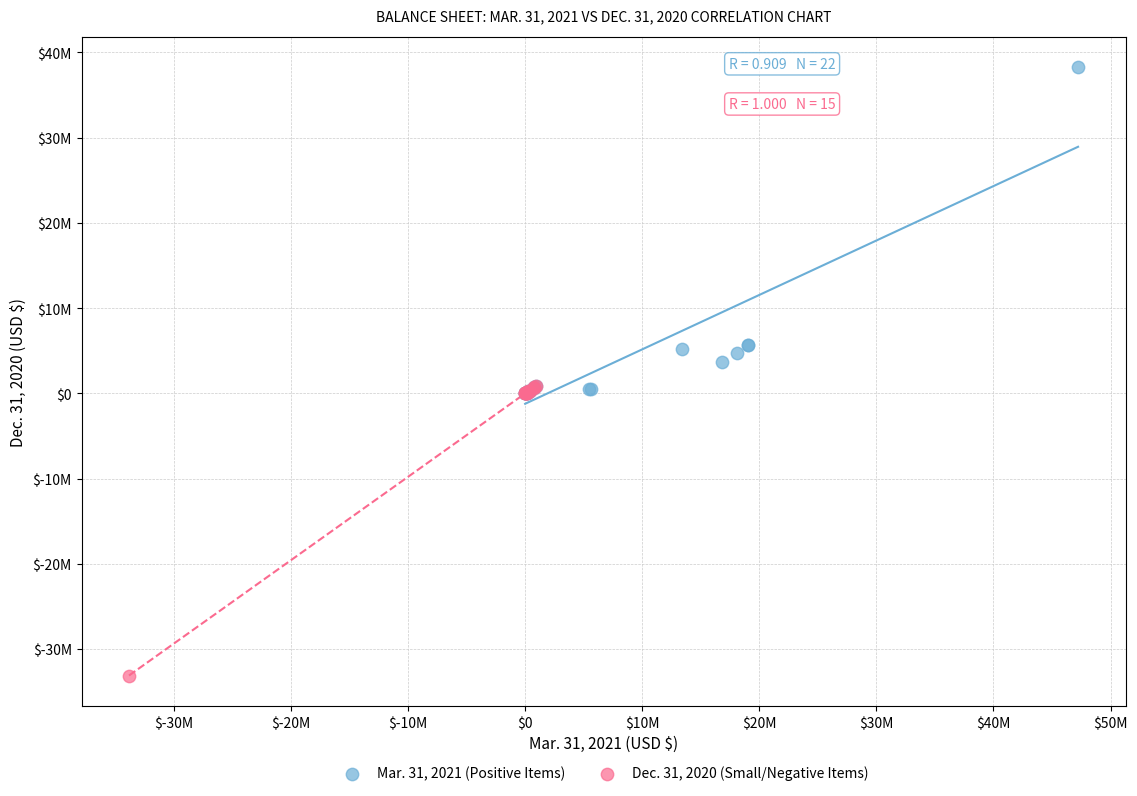

Which series contains the highest Y value?

Mar. 31, 2021 (Positive Items)